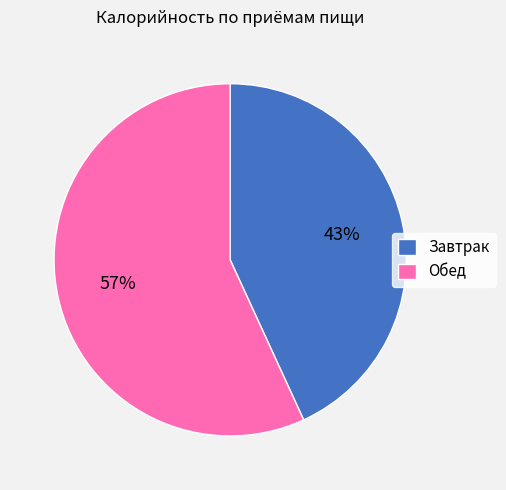

Which category has the biggest portion of the pie?

Обед